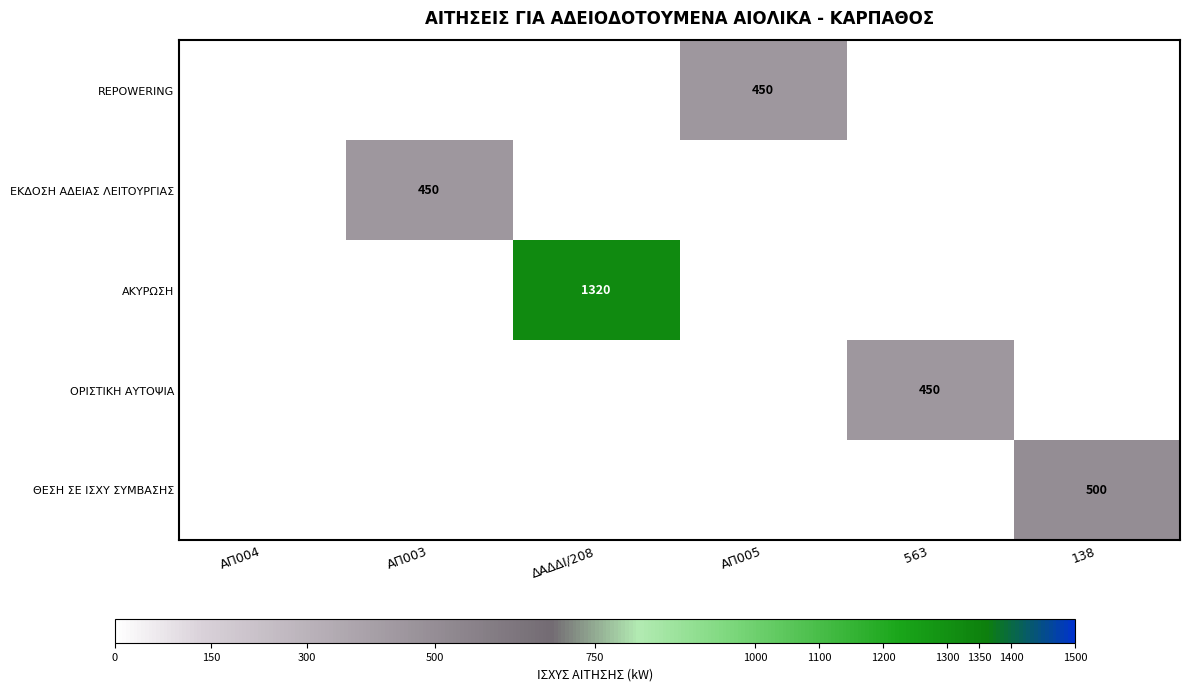

True or false: ΟΡΙΣΤΙΚΗ ΑΥΤΟΨΙΑ has a value of 450 at 563.

True